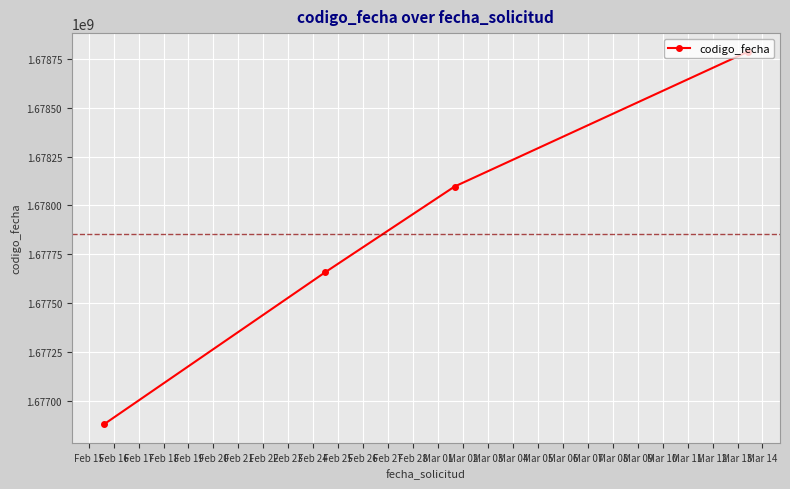

Reading left to right, extract all data points from this chart.

1676882208	1677658133	1678096556	1678785110